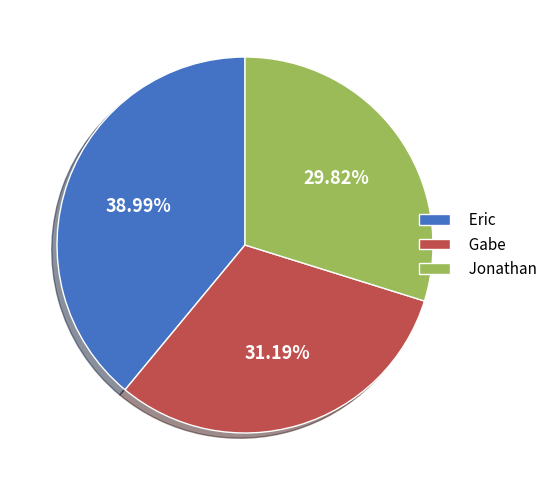

How many slices are in this pie chart?

3